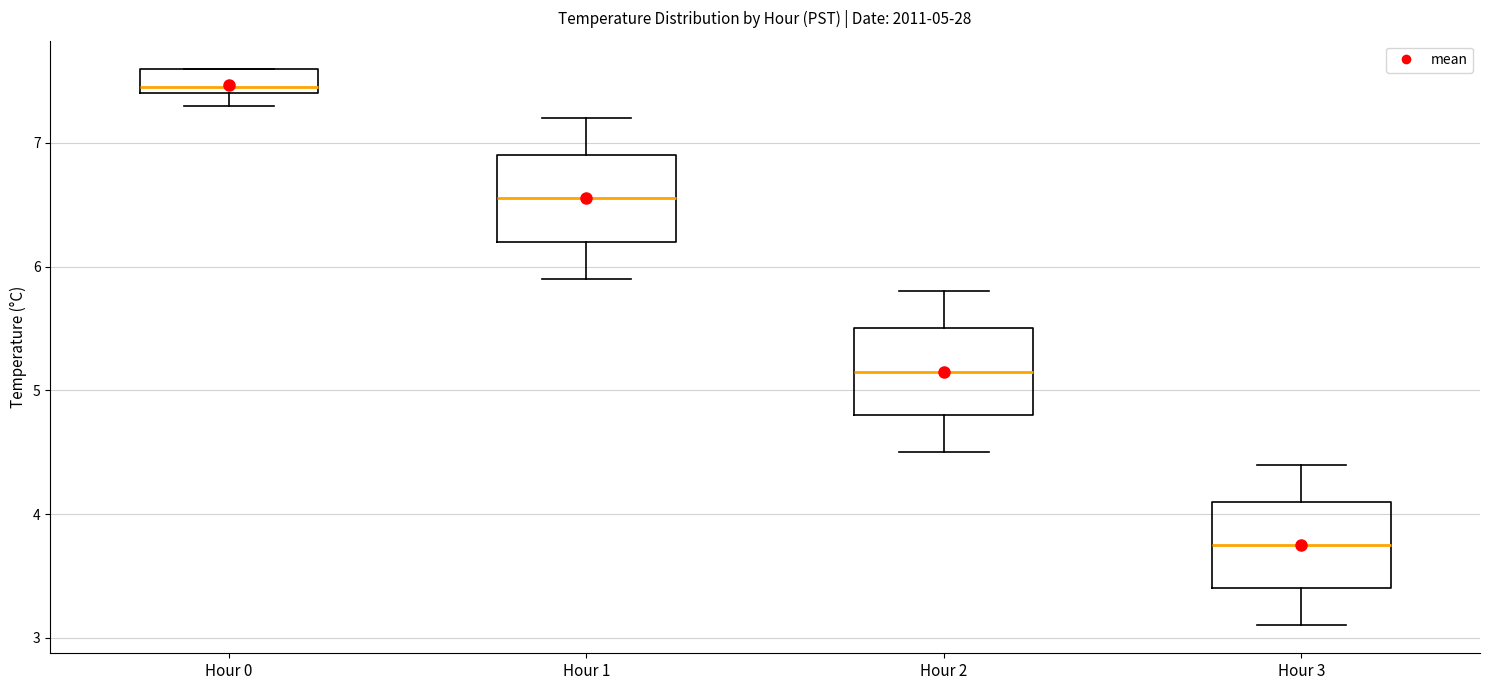

Which box's median line is the lowest?

Hour 3